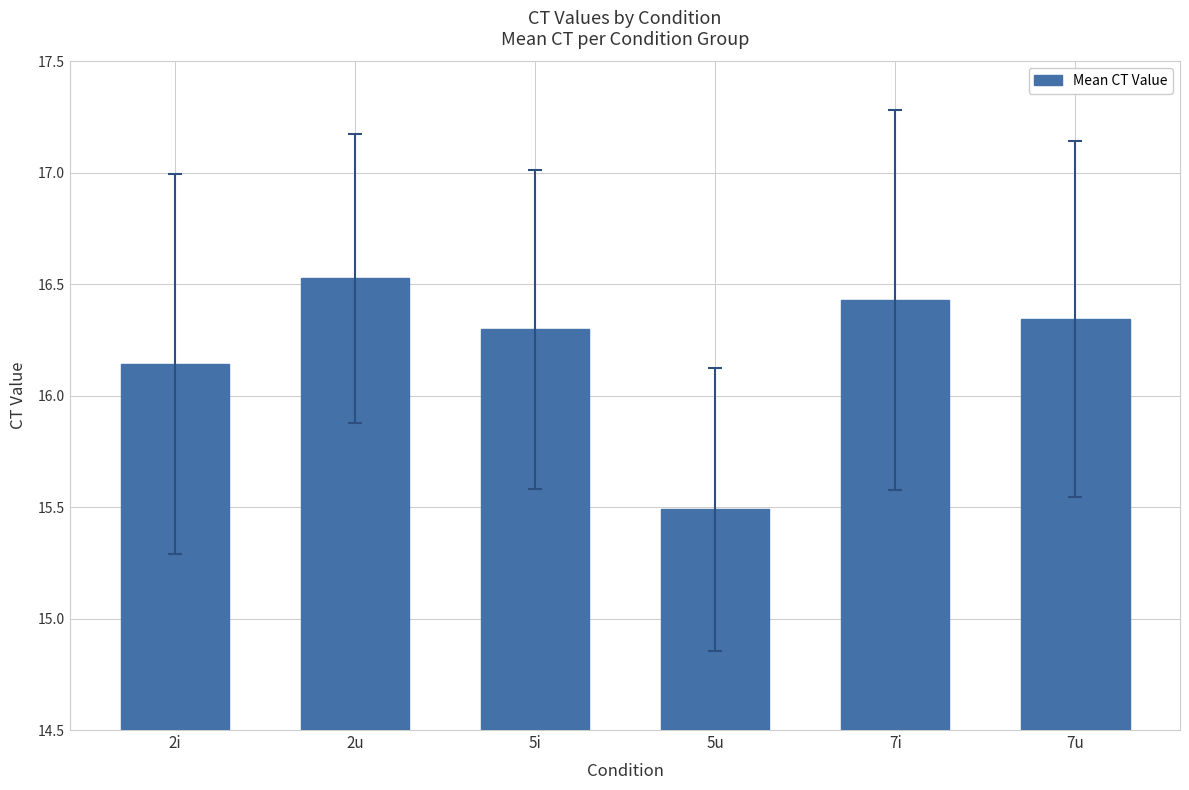

What is the difference between the maximum and minimum values?

1.0